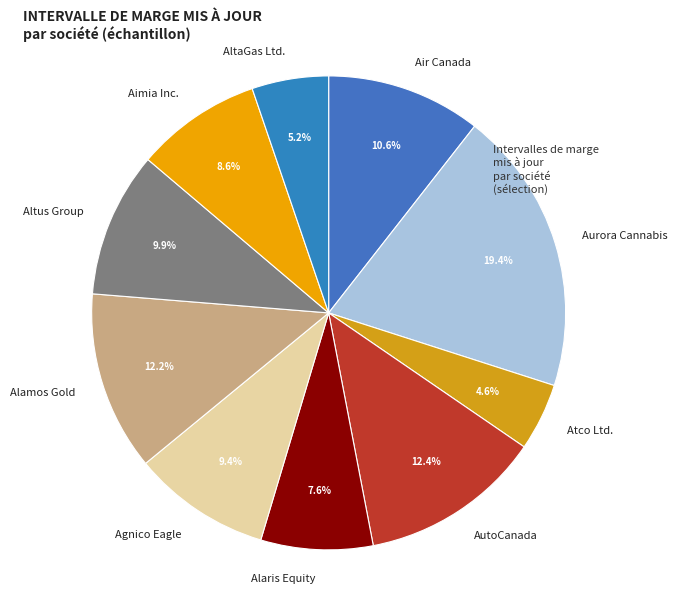

Do Aurora Cannabis and Alaris Equity together represent more than half of the pie?

No